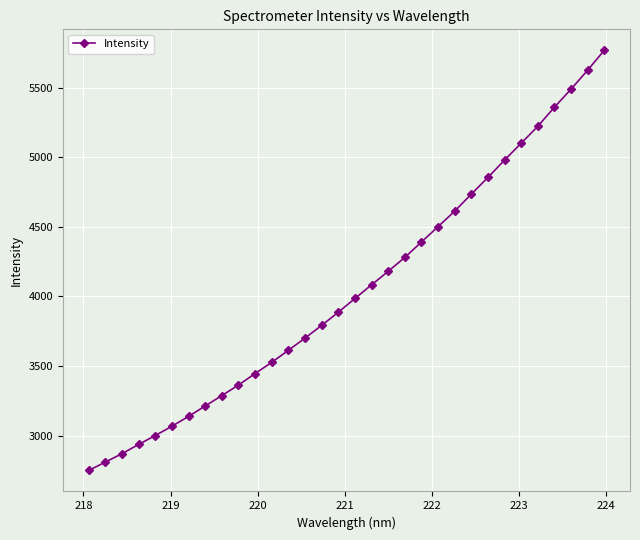

What is the sum of all values?

129574.0